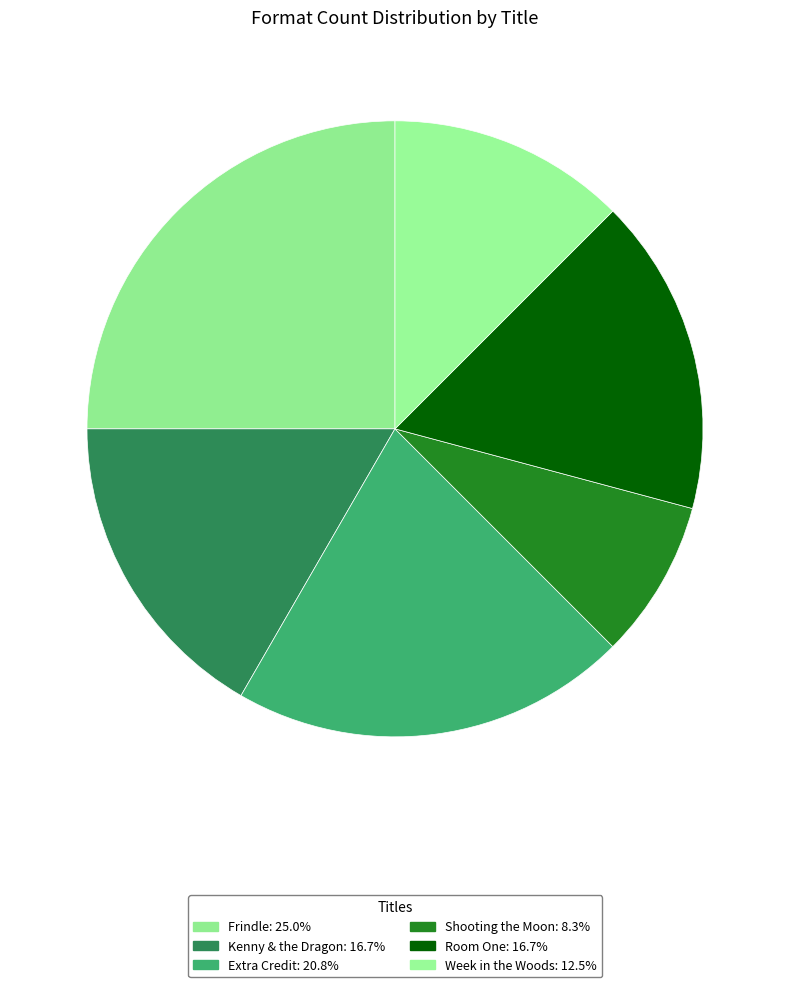

Which category has the smallest portion of the pie?

Shooting the Moon